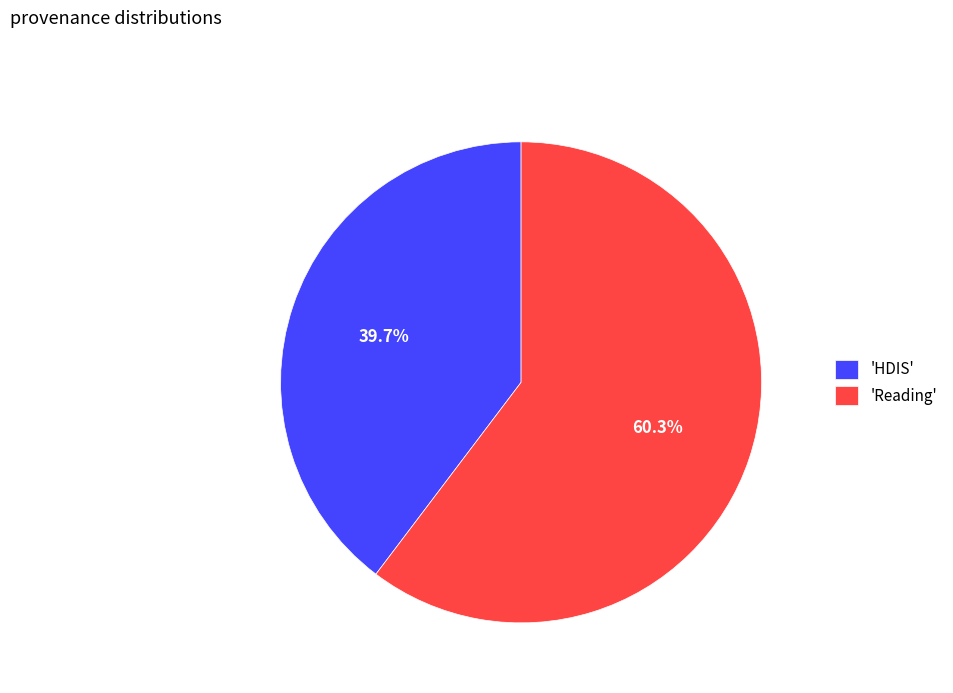

Does any single category account for the majority?

Yes